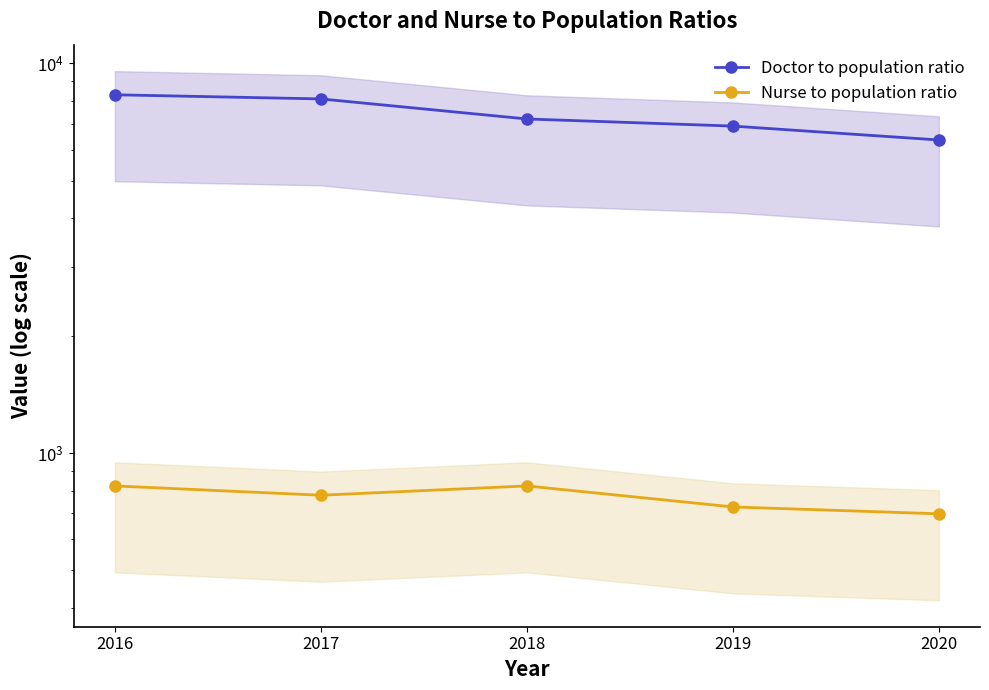

What is the lowest value of the Nurse to population ratio series?

698